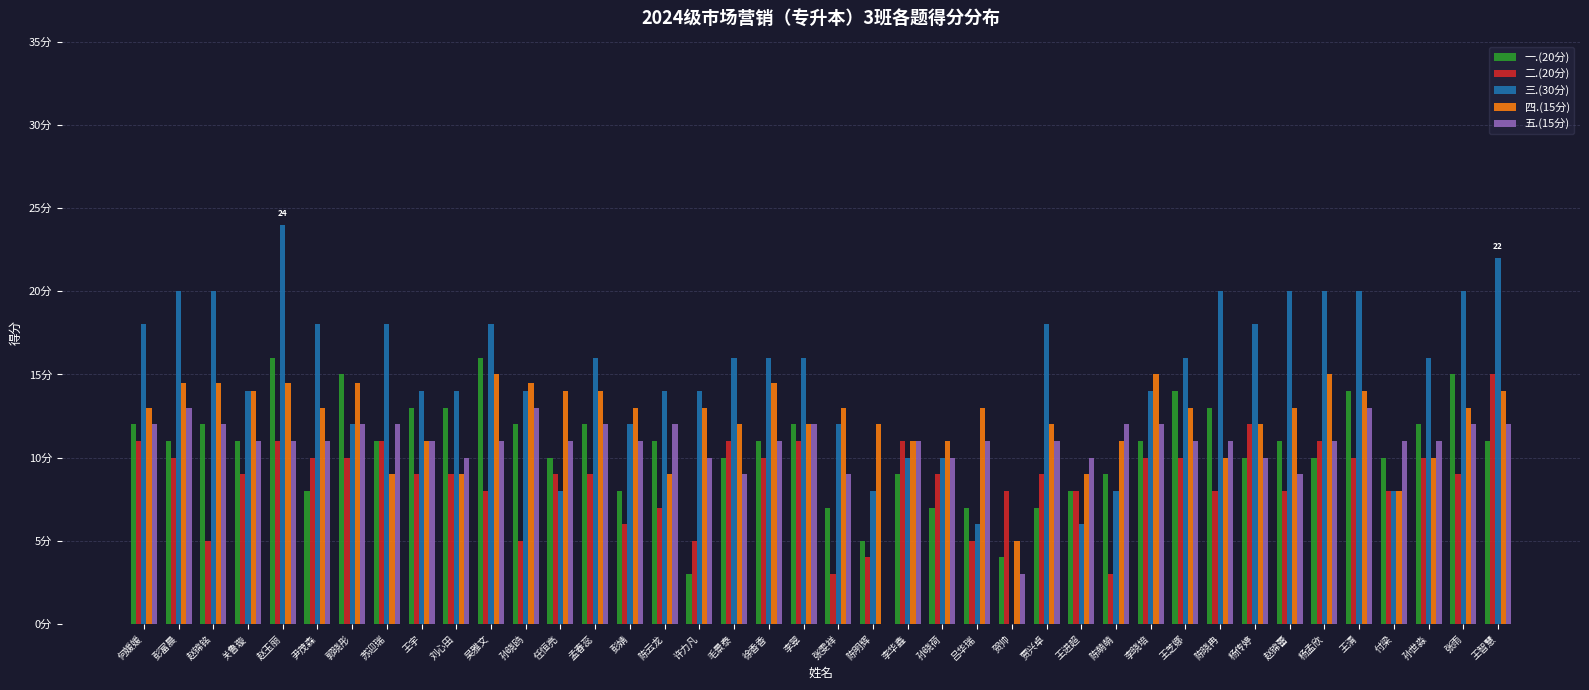

Which series has the largest total across all categories?

三.(30分)